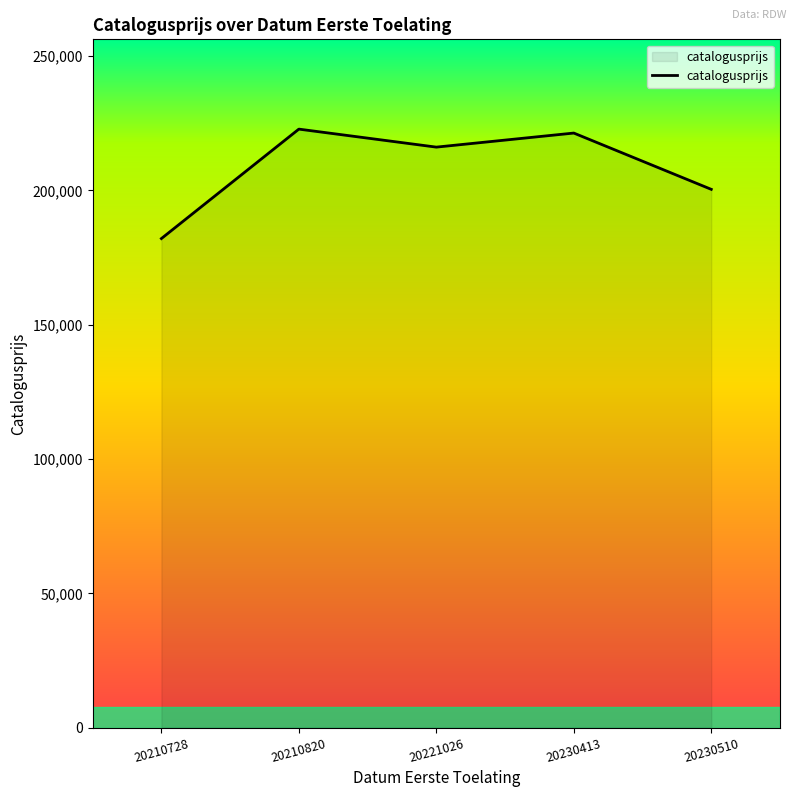

What is the ratio of the value at 20221026 to the value at 20230510?

1.1